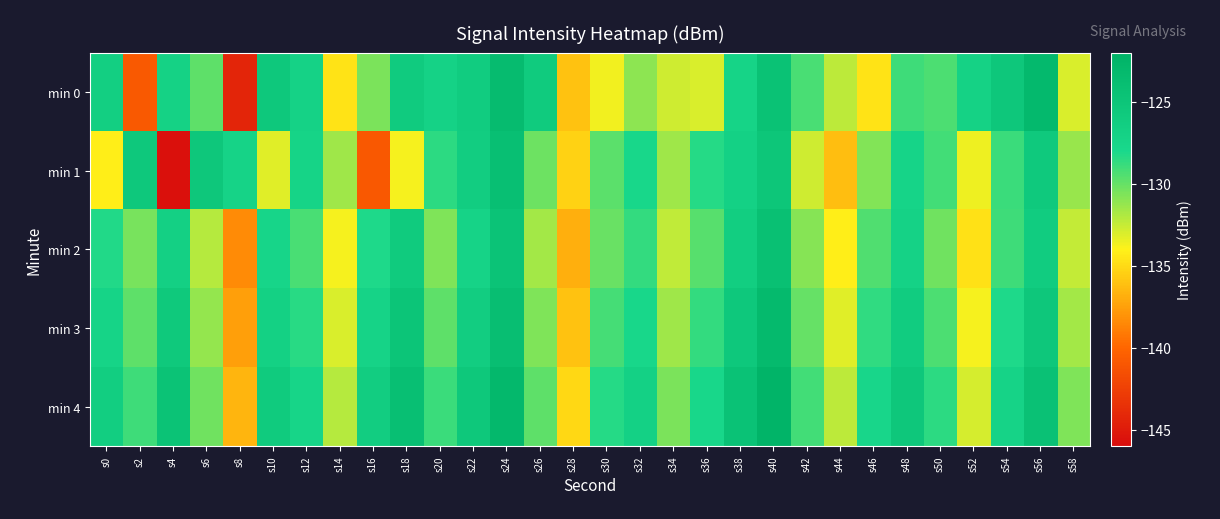

Which series has the largest range (max minus min)?

min 1